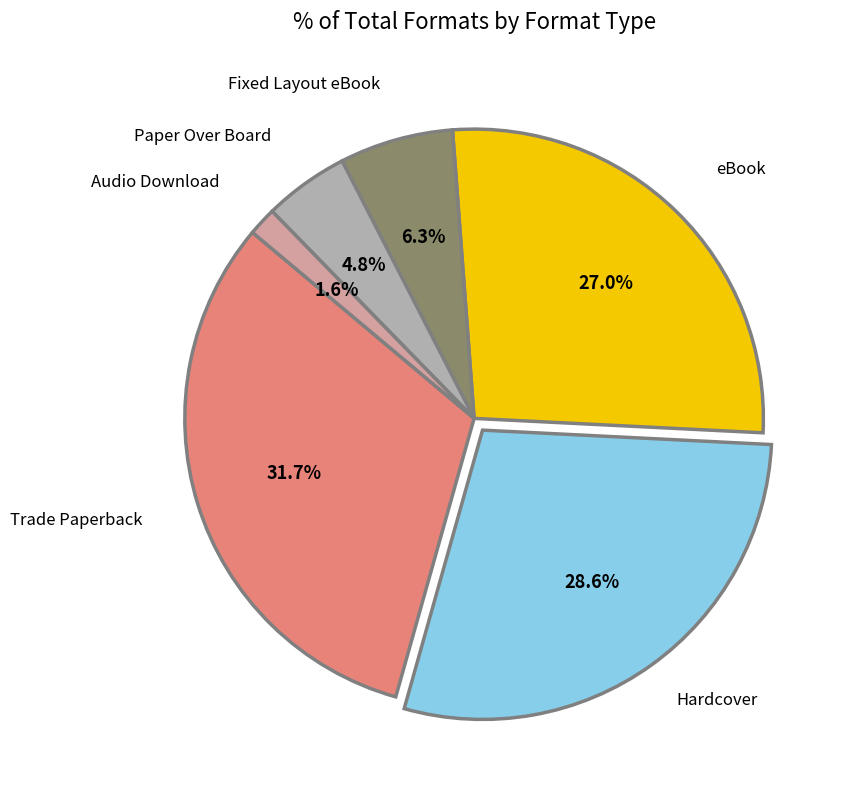

True or false: Trade Paperback accounts for 38% of the total.

False